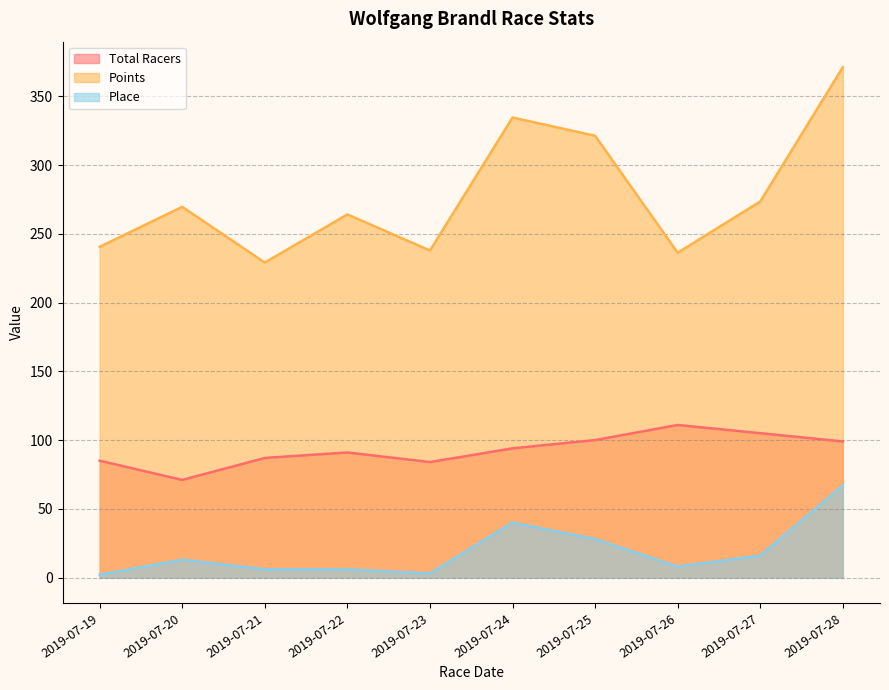

What is the minimum value for Place?

2.0